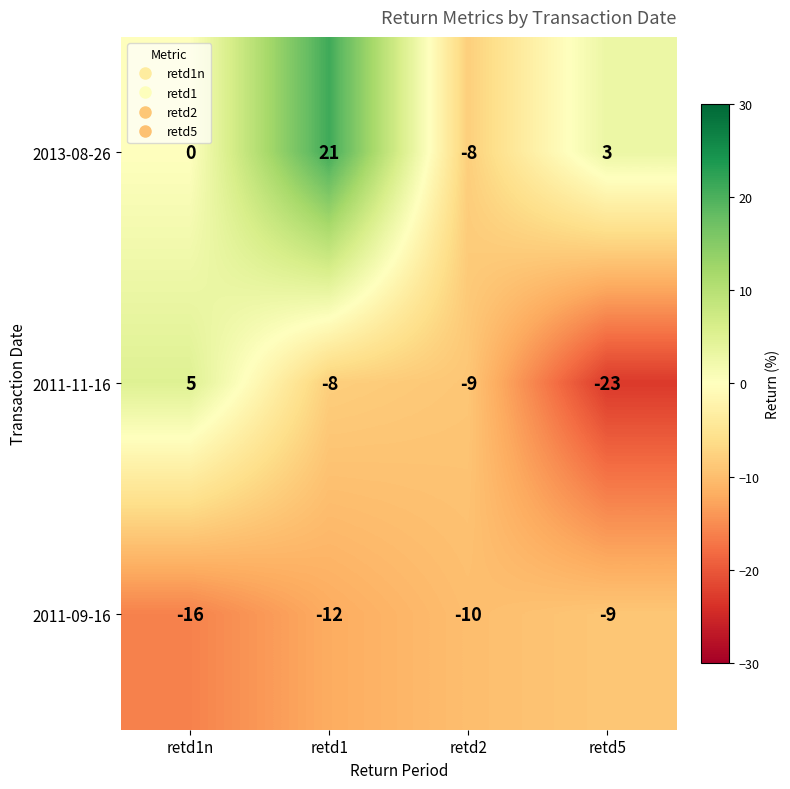

Rank the series at retd2 from highest to lowest value.

2013-08-26, 2011-11-16, 2011-09-16